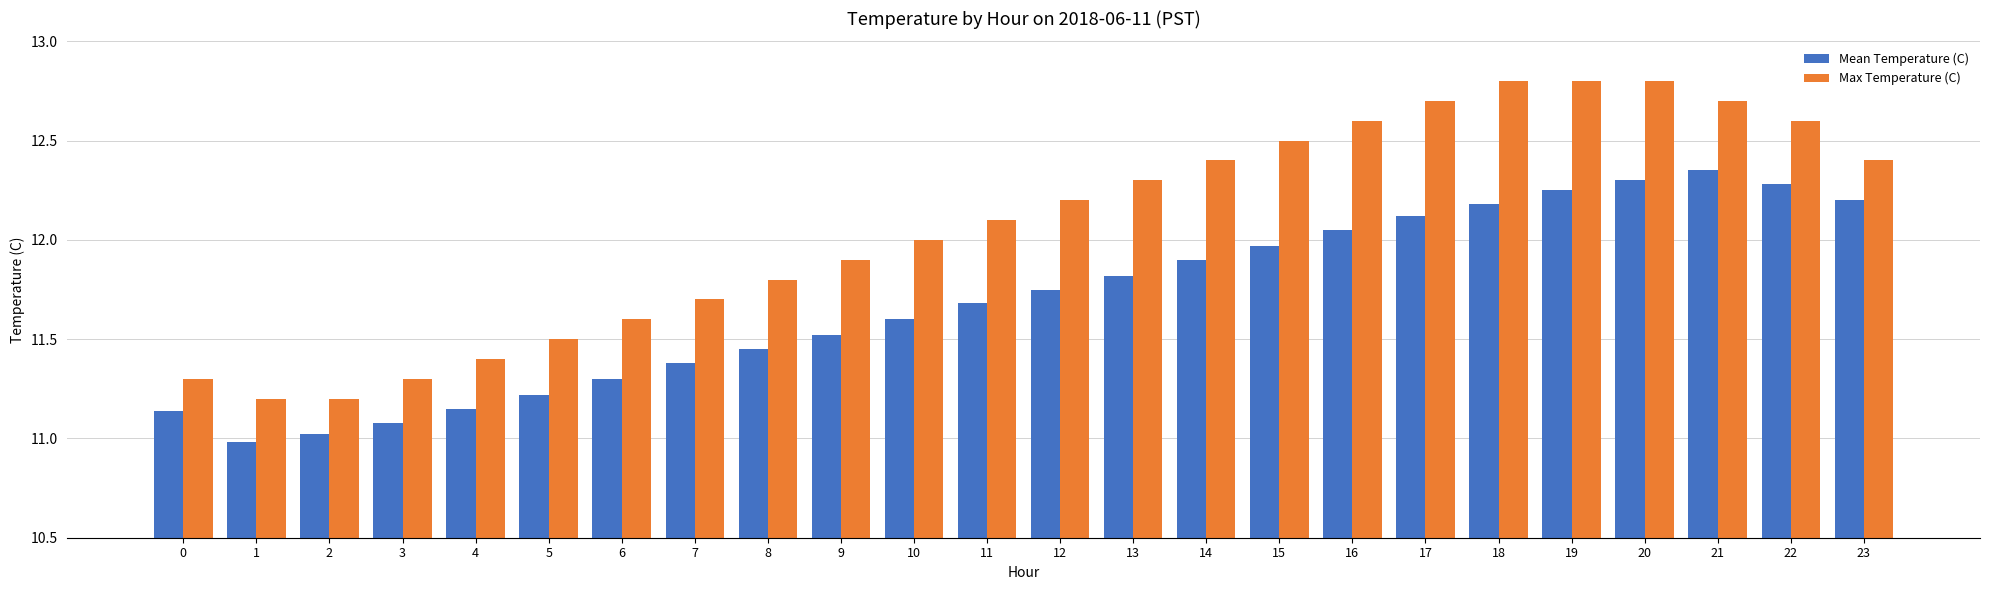

What is the value of the Max Temperature (C) bar at the 7th from the left?

11.6